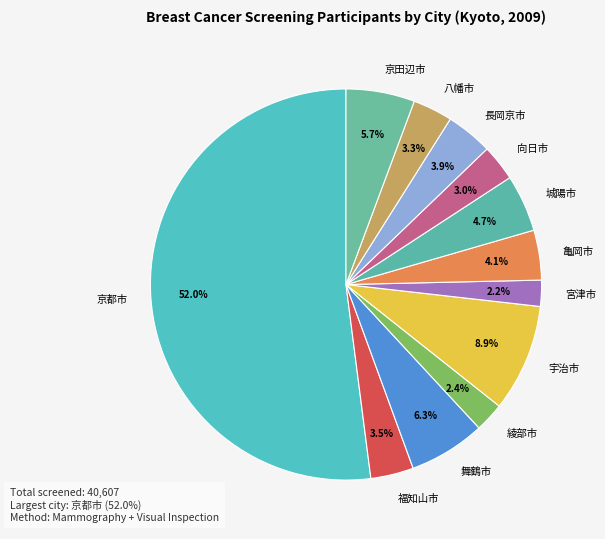

The 京田辺市 slice represents 1% of the pie. True or false?

False